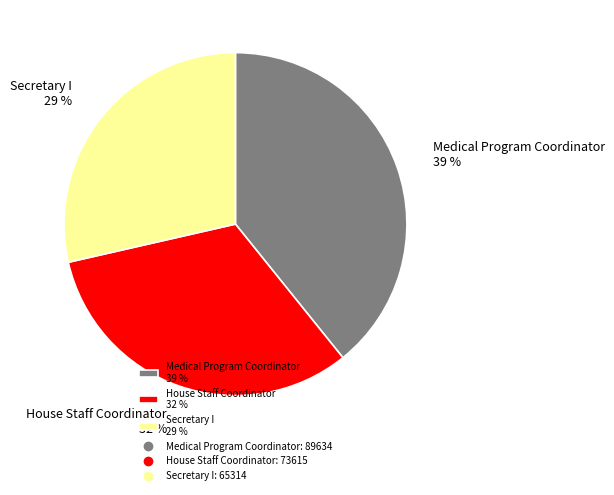

To the nearest percent, what is the difference between the Medical Program Coordinator and House Staff Coordinator slice percentages?

7%